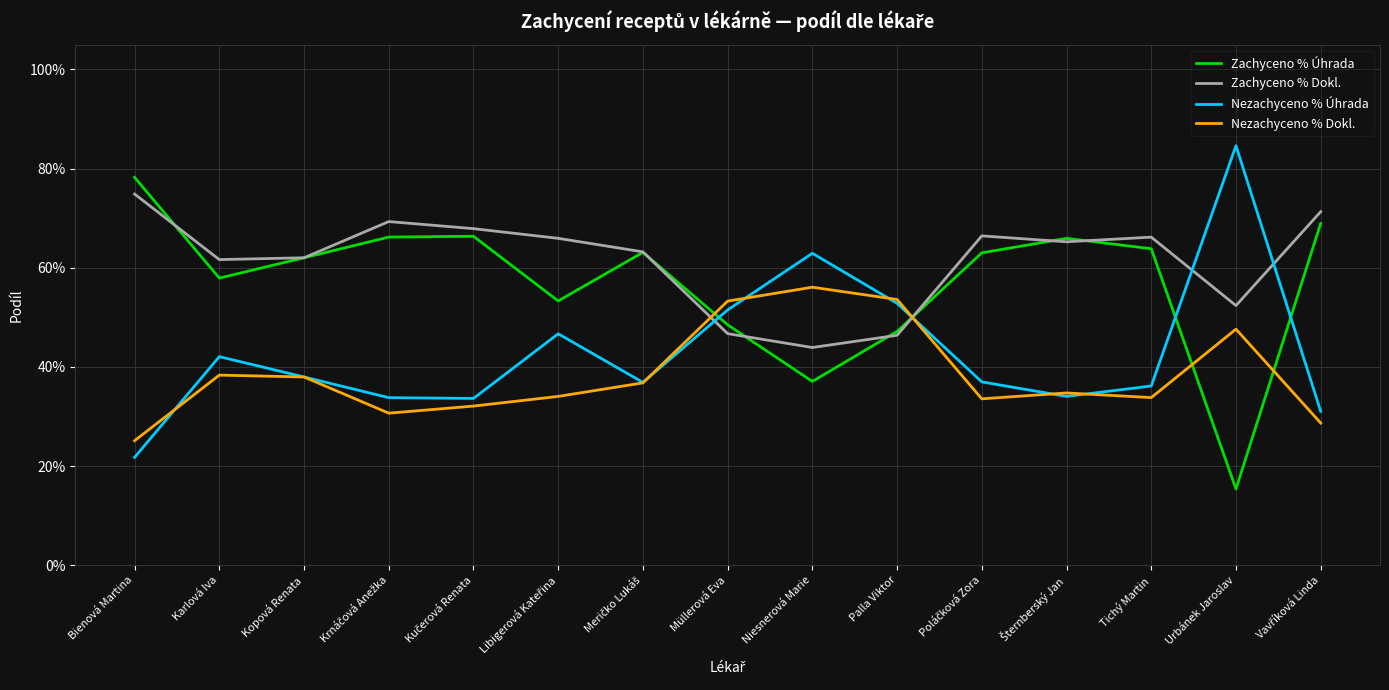

Count the Nezachyceno % Úhrada values in the range 0 to 1.

15